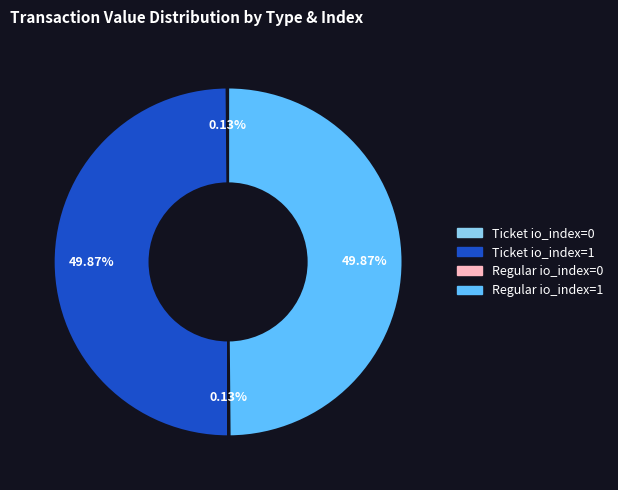

Does any single category account for the majority?

No